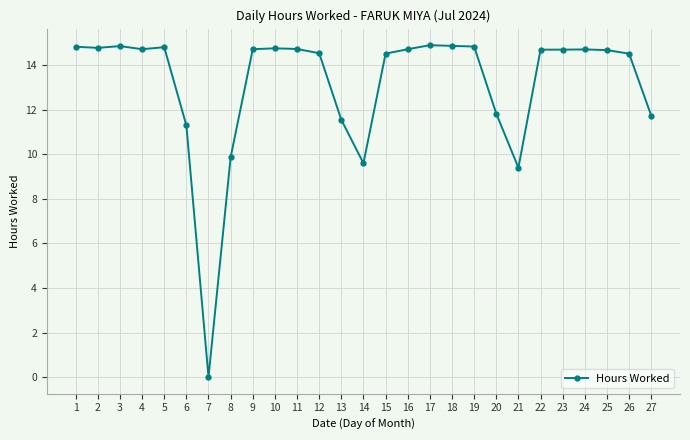

What value does the data have at 19?

14.8